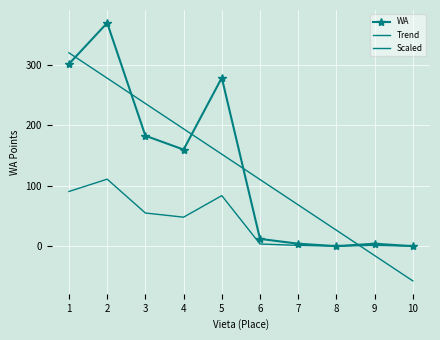

Reading left to right, what are all the values shown in this chart?

WA: 1=302.0	2=370.0	3=183.0	4=160.0	5=279.0	6=12.0	7=4.0	8=0.0	9=4.0	10=0.0
Trend: 1=320.4	2=278.4	3=236.4	4=194.4	5=152.4	6=110.4	7=68.4	8=26.4	9=-15.6	10=-57.6
Scaled: 1=90.6	2=111.0	3=54.9	4=48.0	5=83.7	6=3.6	7=1.2	8=0.0	9=1.2	10=0.0